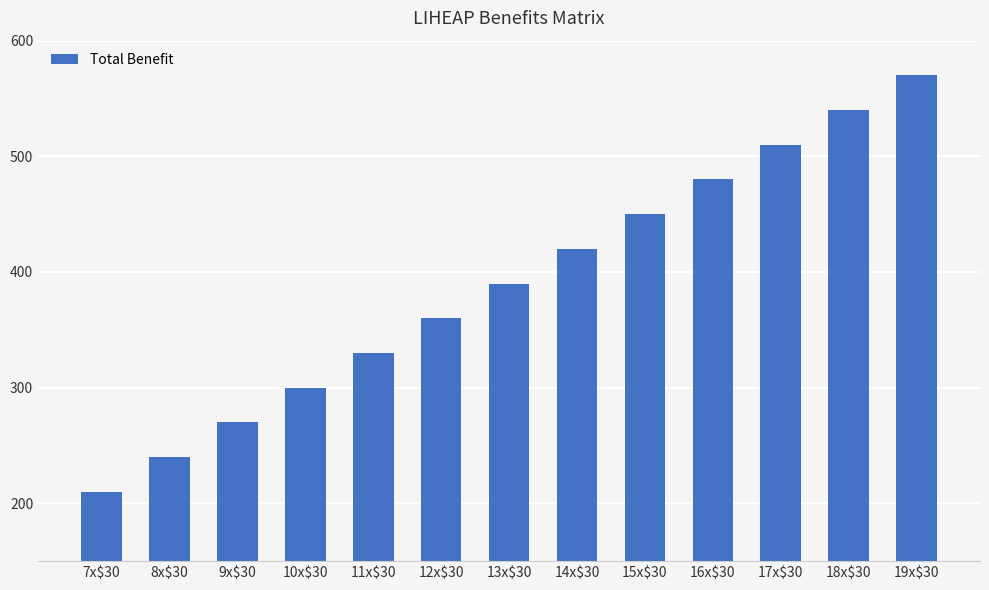

What is the approximate value at 12x$30, to the nearest 50?

350